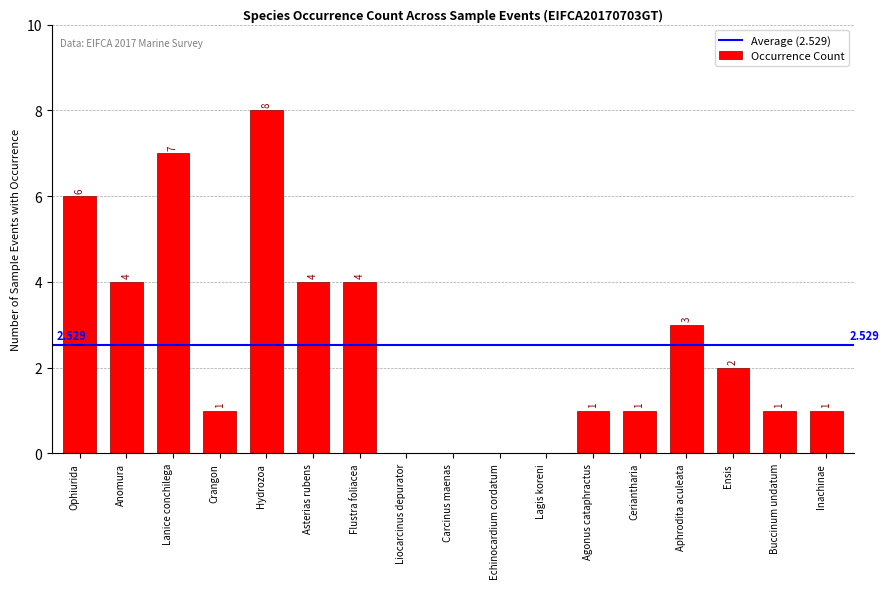

Where does the data first go above 1?

Ophiurida